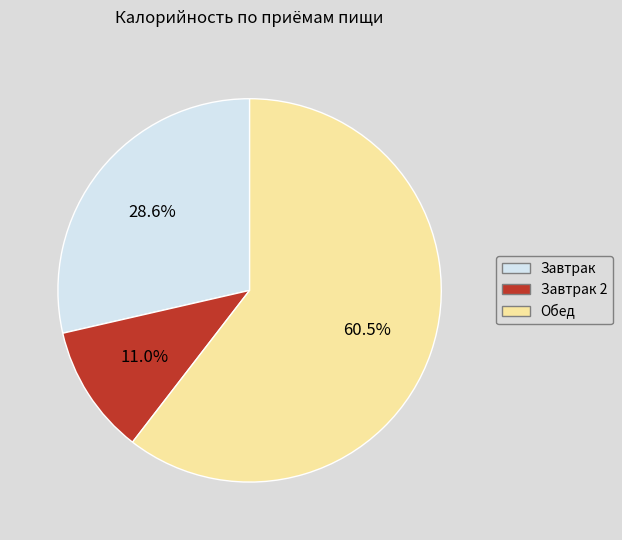

Is there any slice that represents more than half of the pie?

Yes